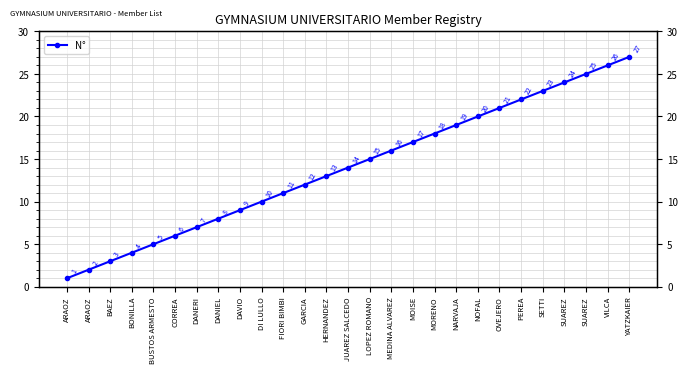

Which label corresponds to the smallest value in the chart?

ARAOZ